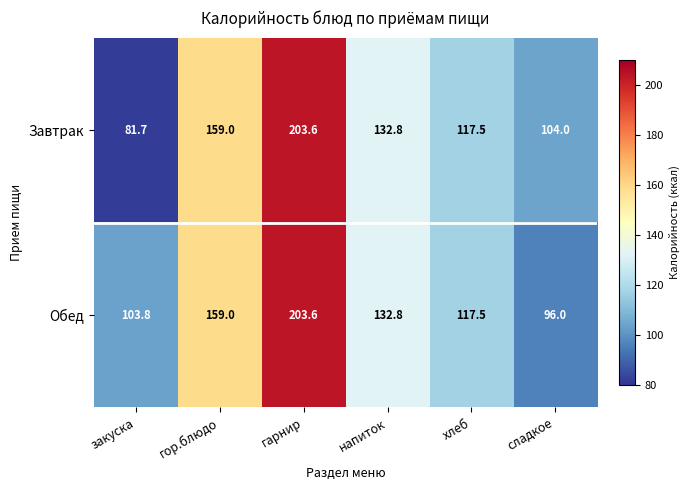

What is the sum of all Завтрак values?

798.6